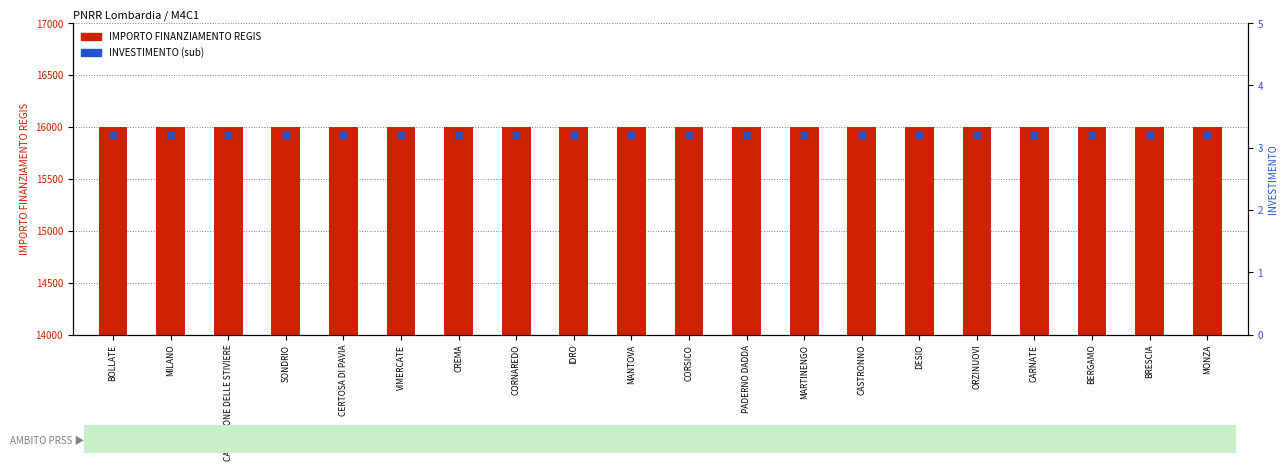

Is the value of INVESTIMENTO (sub) at CORSICO greater than the value of IMPORTO FINANZIAMENTO REGIS at CERTOSA DI PAVIA?

No